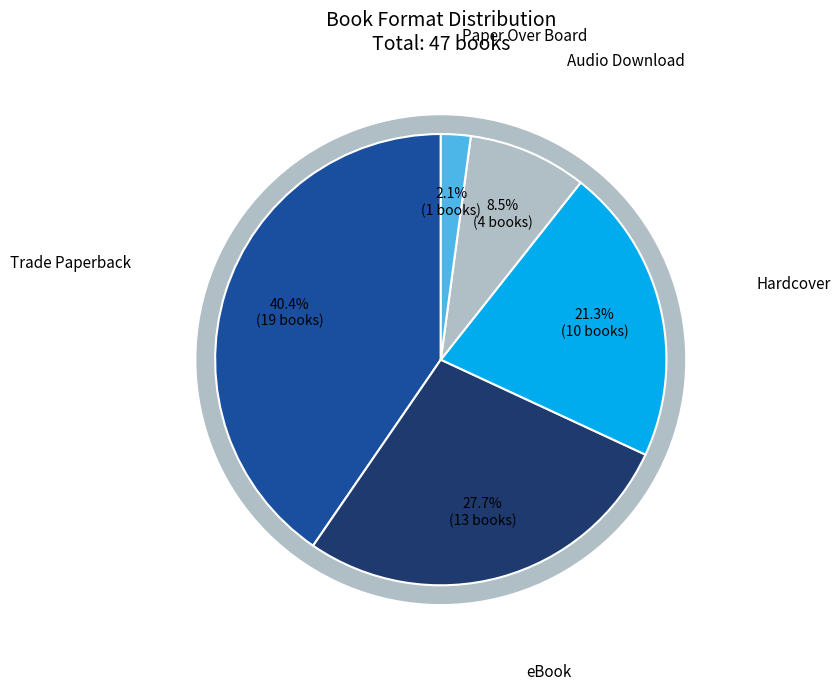

Which slice is the smallest?

Paper Over Board